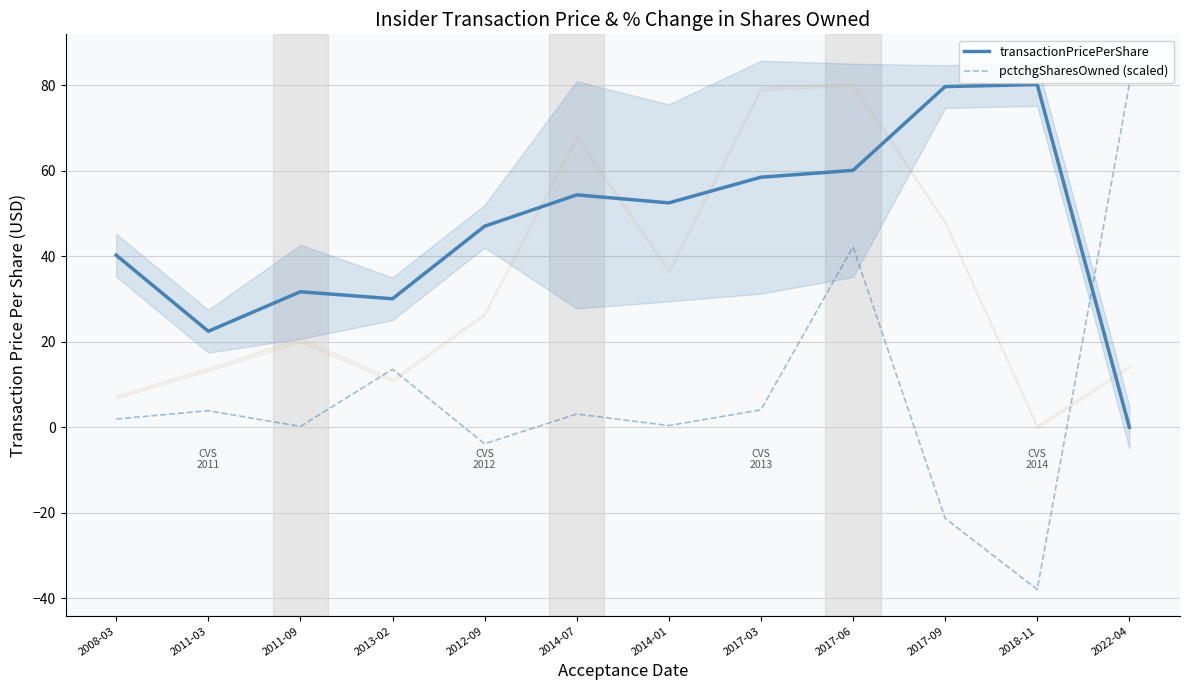

In transactionPricePerShare, how many points are higher than both neighbors (excluding endpoints)?

3